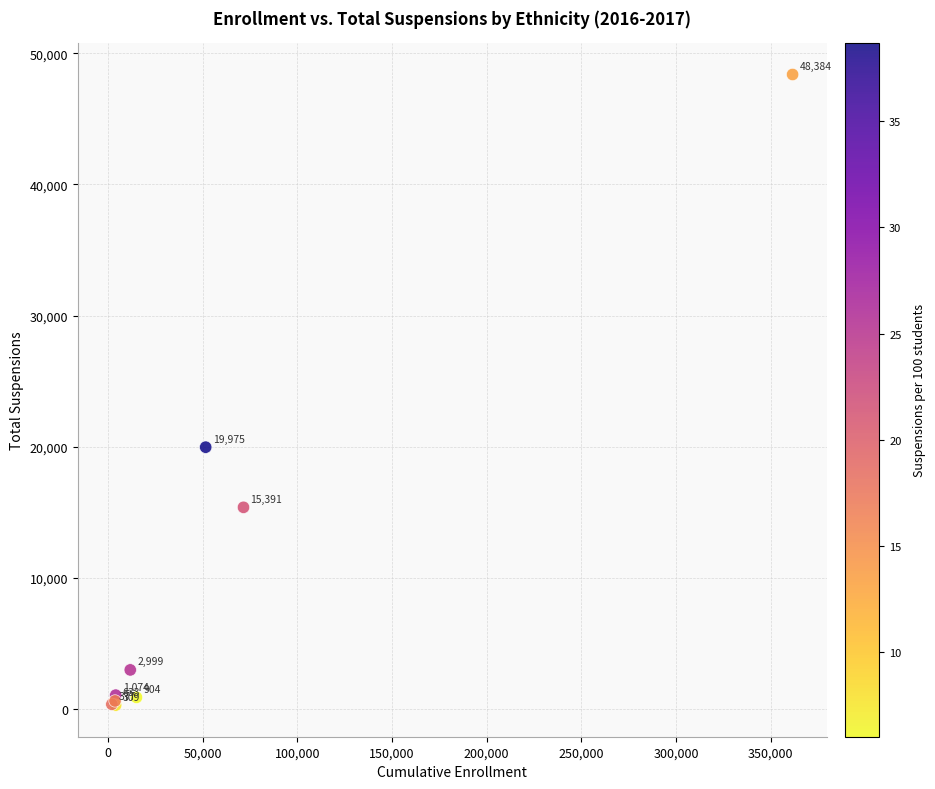

What Y value in the scatter plot is closest to 24346?

19975